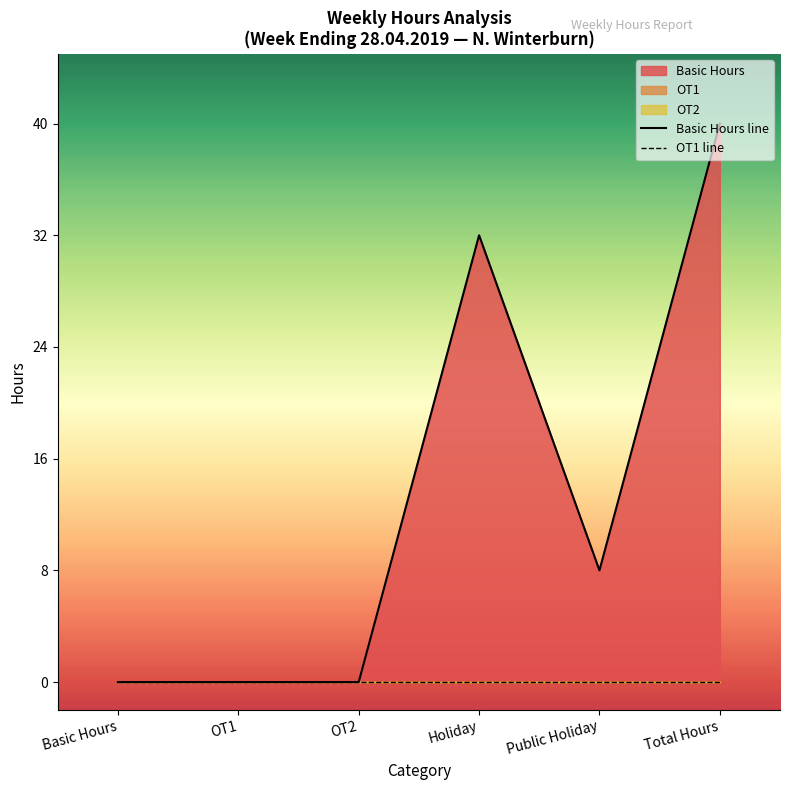

What position from the left is Public Holiday?

5